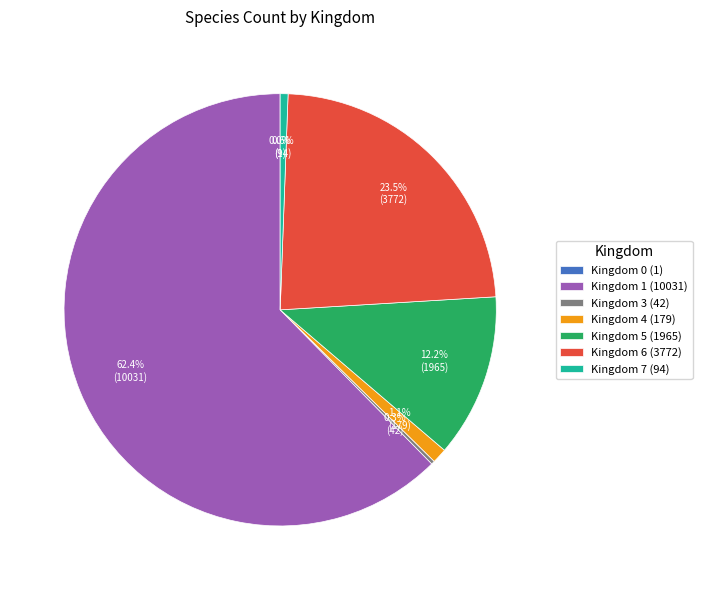

What is the total percentage of Kingdom 7 (94) and Kingdom 4 (179)?

1.7%